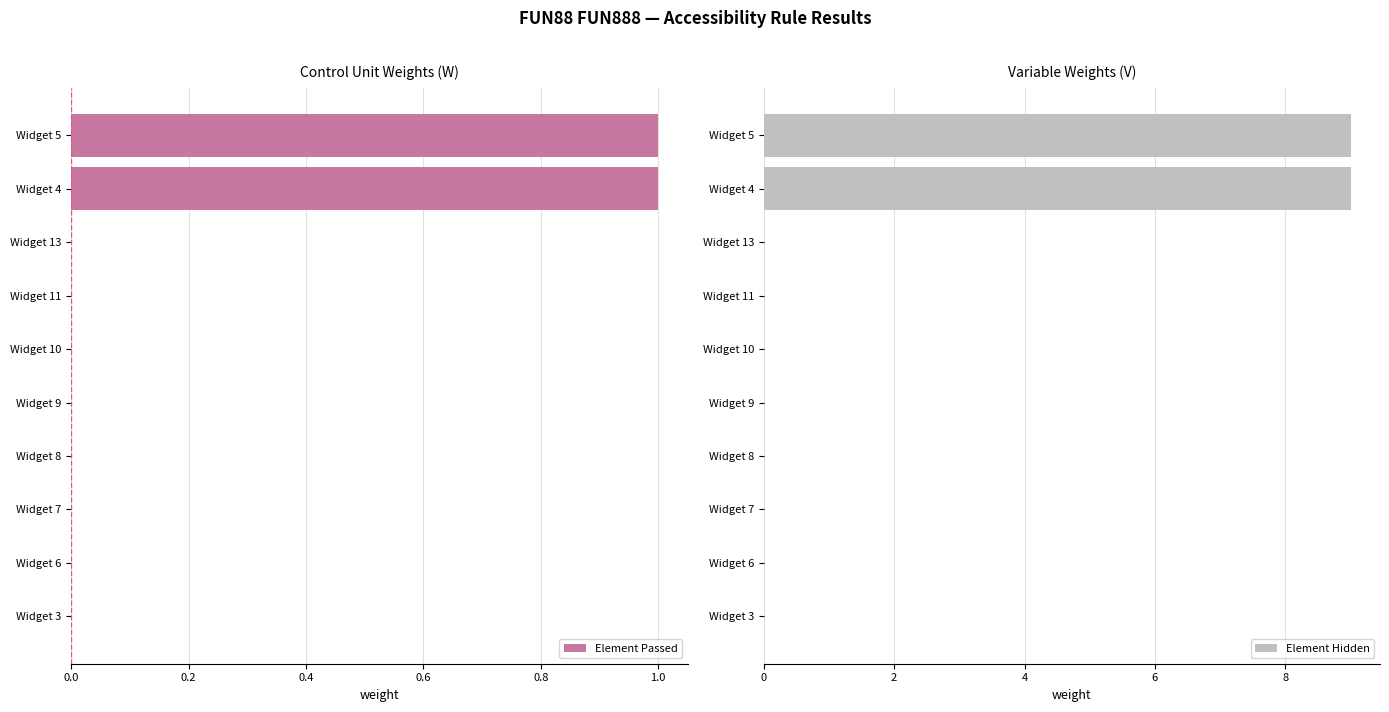

How many distinct data groups are displayed?

2